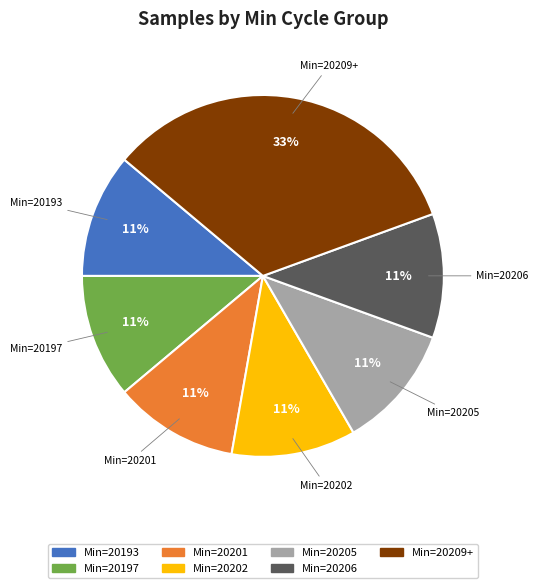

What percentage is the Min=20206 slice, to the nearest percent?

11%